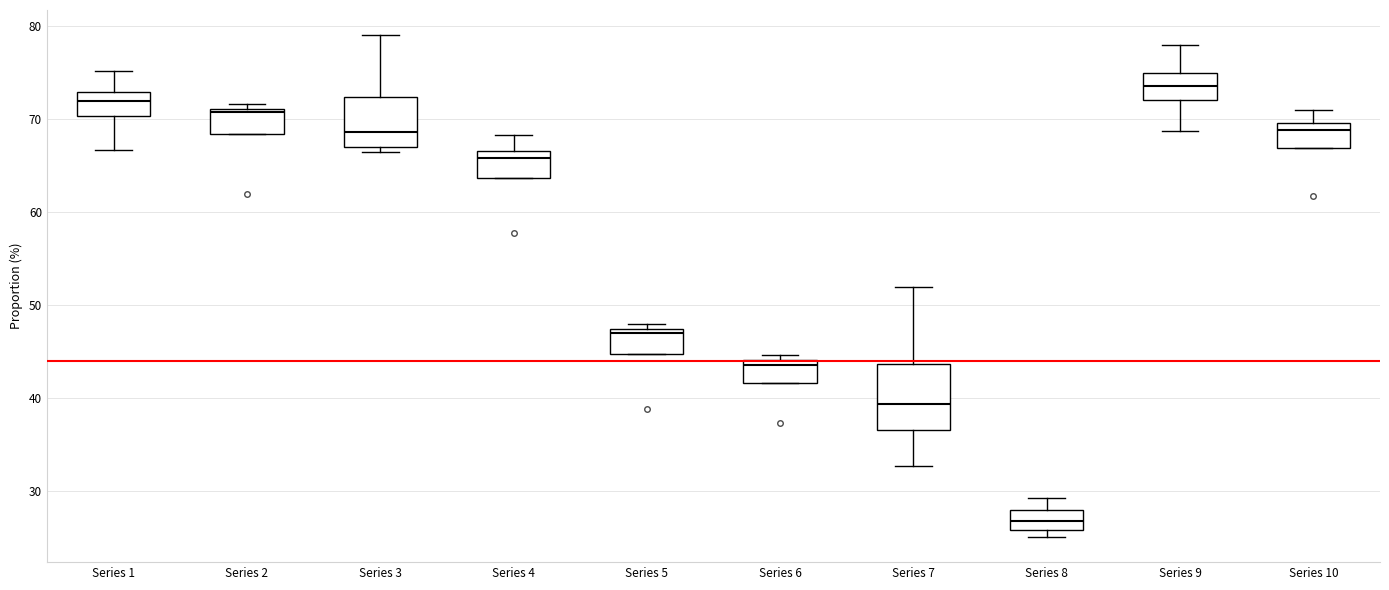

Reading left to right, transcribe this box plot: for each box, give where its median line is, the range the box spans, and where its two whiskers end, as read against the y-axis. The values are not printed on the chart, so give them approximately, as read against the axis.

Series 1: median 72, box 70 to 73, whiskers 67 to 75
Series 2: median 71 (just below the box's upper edge), box 68 to 71, whiskers 68 to 72
Series 3: median 69, box 67 to 72, whiskers 66 to 79
Series 4: median 66, box 64 to 67, whiskers 64 to 68
Series 5: median 47 (just below the box's upper edge), box 45 to 47, whiskers 45 to 48
Series 6: median 43, box 42 to 44, whiskers 42 to 45
Series 7: median 39, box 37 to 44, whiskers 33 to 52
Series 8: median 27, box 26 to 28, whiskers 25 to 29
Series 9: median 74, box 72 to 75, whiskers 69 to 78
Series 10: median 69, box 67 to 70, whiskers 67 to 71